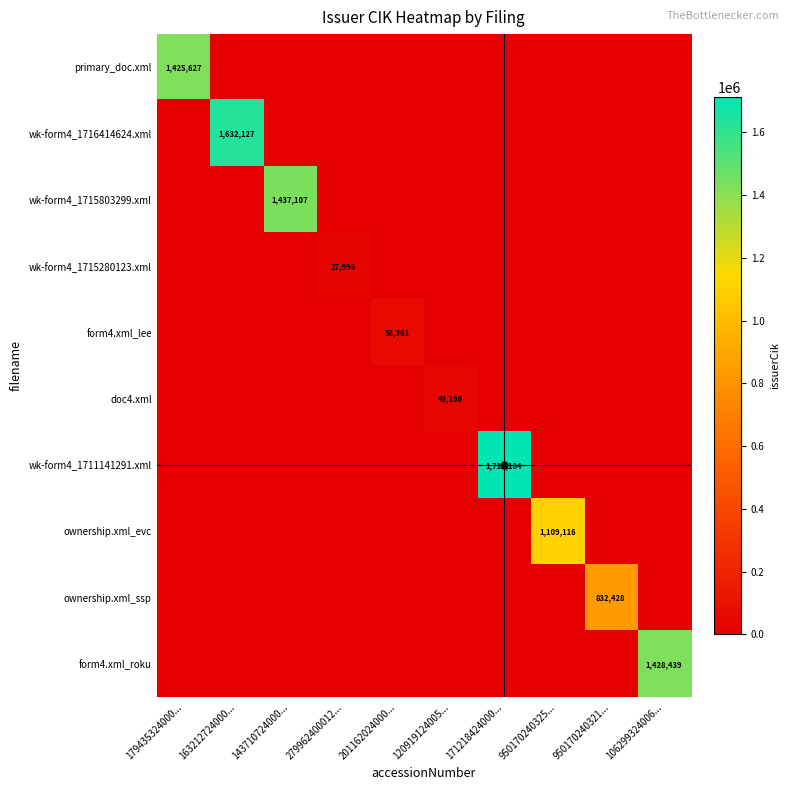

At how many categories does at least one series exceed 1530401?

2